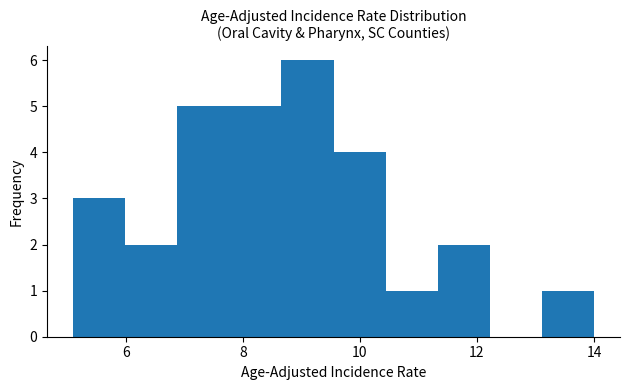

How tall is the bar that spans 7.8 to 8.6 on the x-axis? Neither the bar edges nor the heights are printed on the chart, so give them approximately, as read against the axes.

5